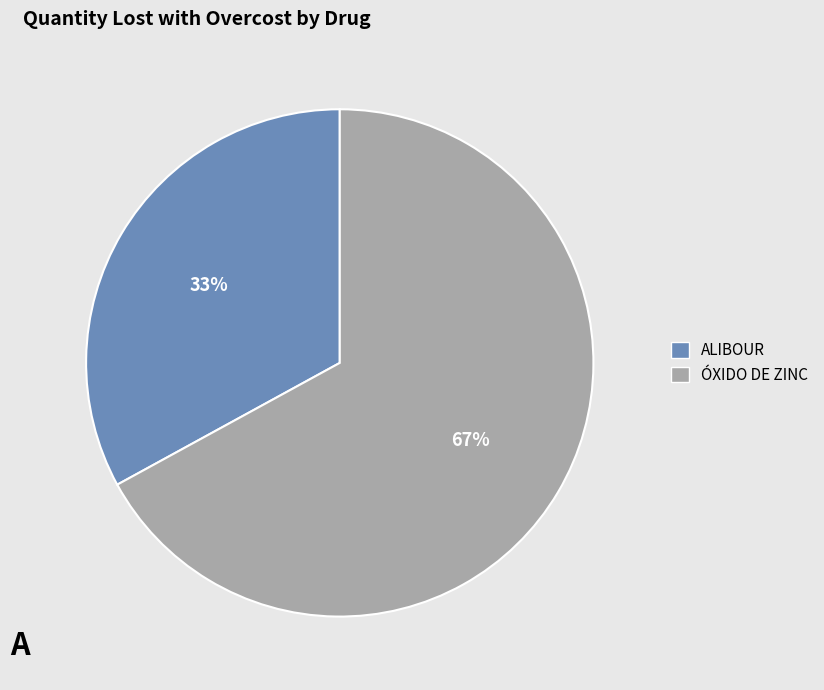

To the nearest percent, what is the difference between the ALIBOUR and ÓXIDO DE ZINC slice percentages?

34%